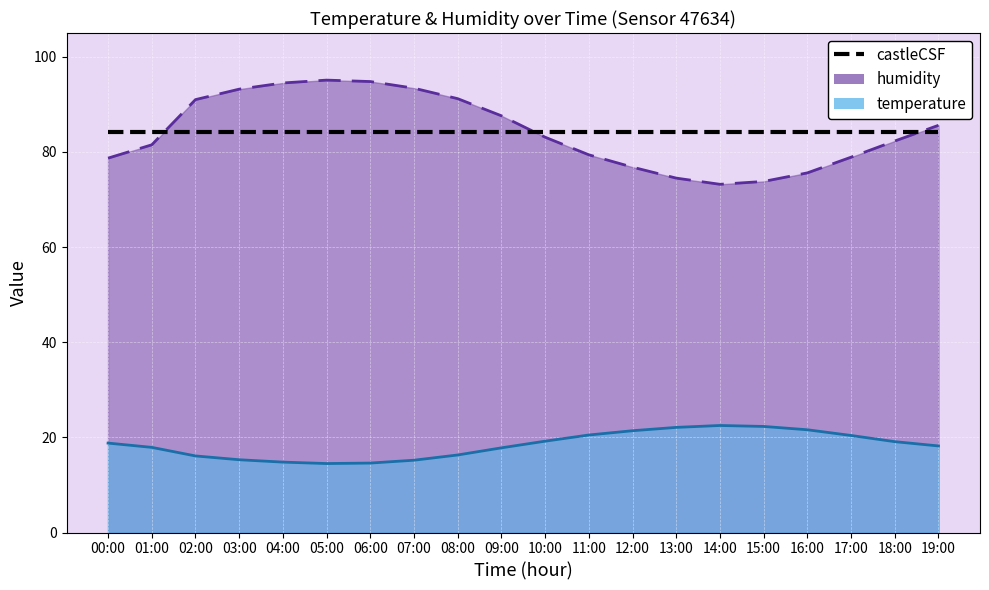

Is the value of humidity at 02:00 greater than the value of temperature at 18:00?

Yes